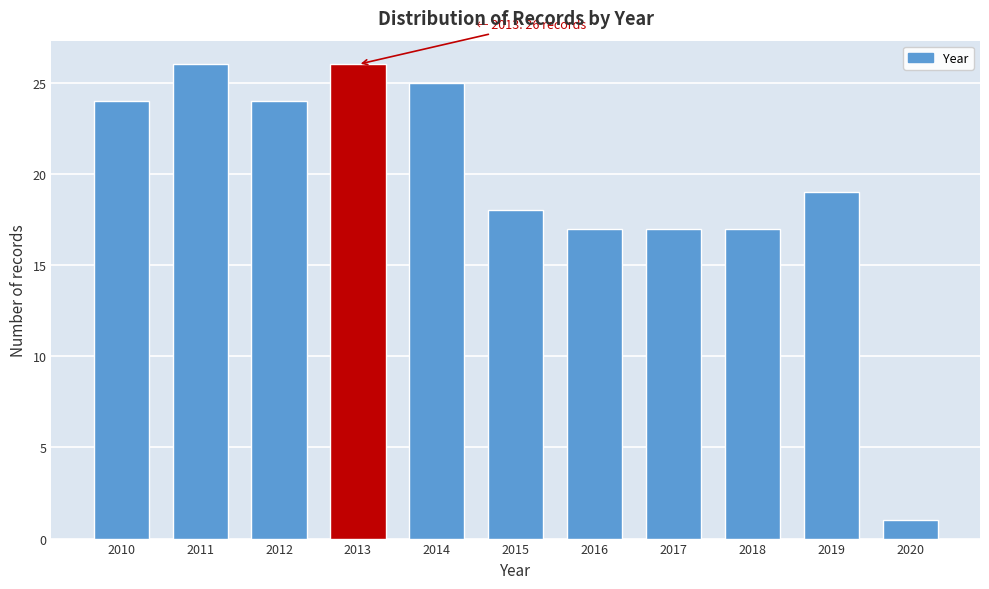

Reading left to right, transcribe all the data shown in this chart.

2010=24	2011=26	2012=24	2013=26	2014=25	2015=18	2016=17	2017=17	2018=17	2019=19	2020=1